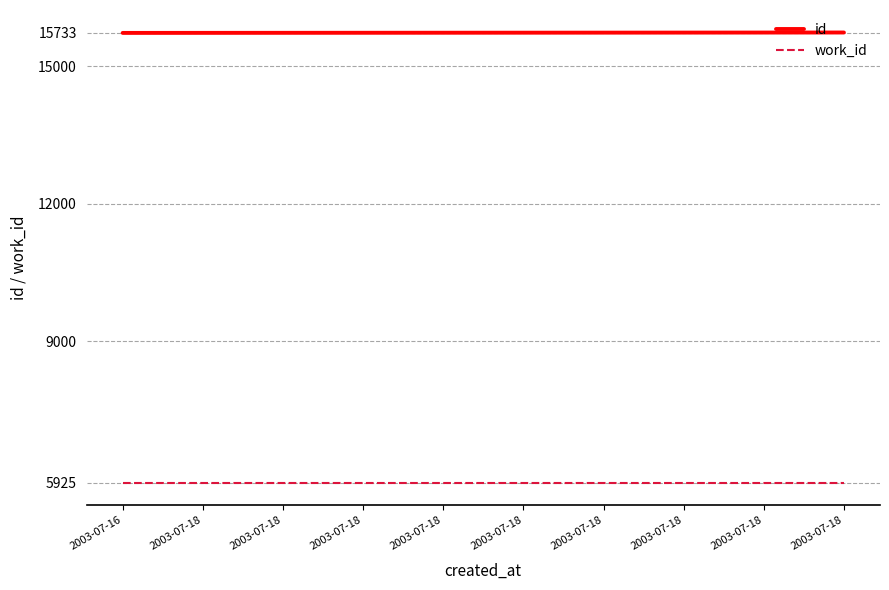

Reading left to right, extract all data points from this chart.

id: 2003-07-16=15724	2003-07-18=15725	2003-07-18=15726	2003-07-18=15727	2003-07-18=15728	2003-07-18=15729	2003-07-18=15730	2003-07-18=15731	2003-07-18=15732	2003-07-18=15733
work_id: 2003-07-16=5925	2003-07-18=5925	2003-07-18=5925	2003-07-18=5925	2003-07-18=5925	2003-07-18=5925	2003-07-18=5925	2003-07-18=5925	2003-07-18=5925	2003-07-18=5925